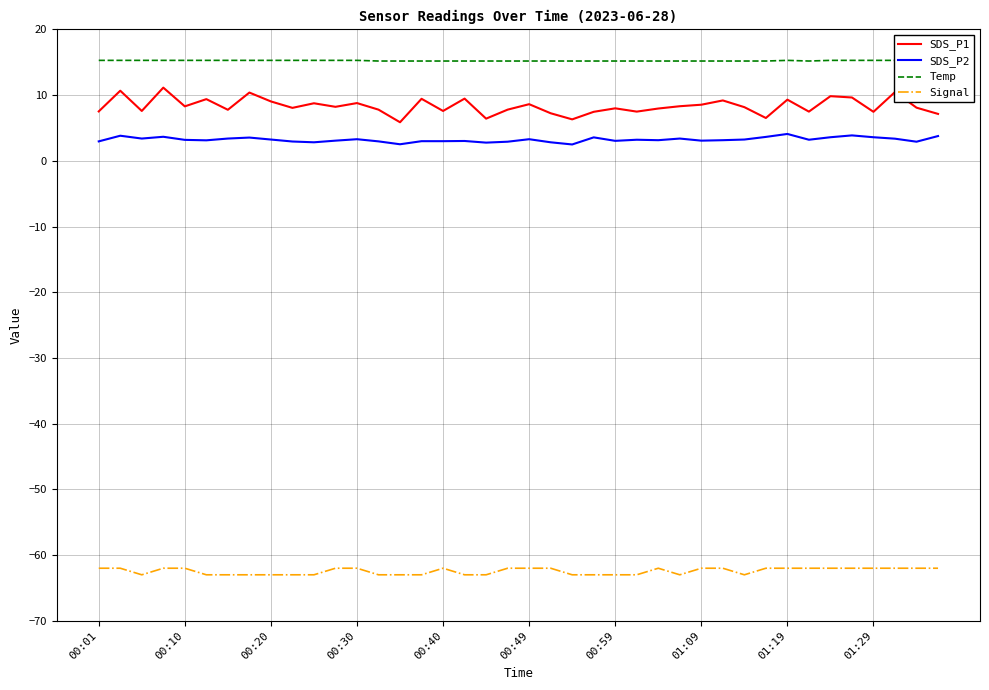

How many categories are shown in the chart?

40